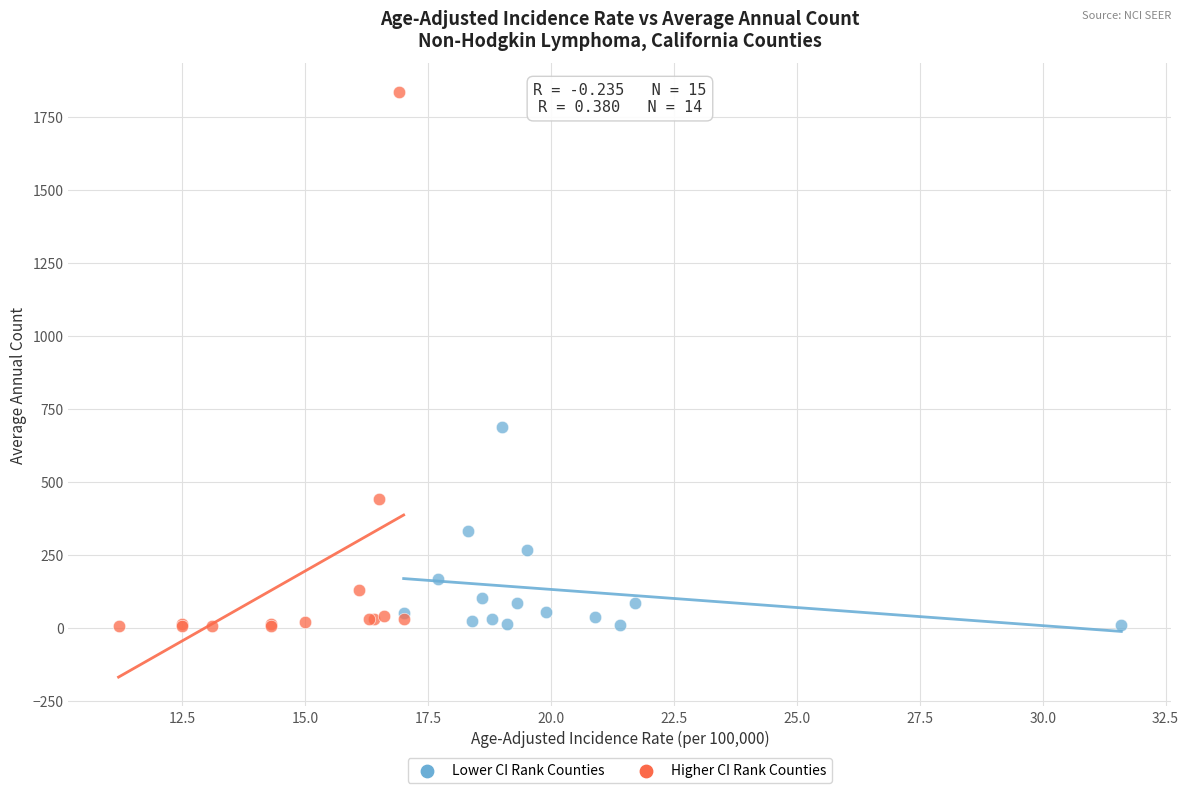

Which series has the widest spread of Y values?

Higher CI Rank Counties